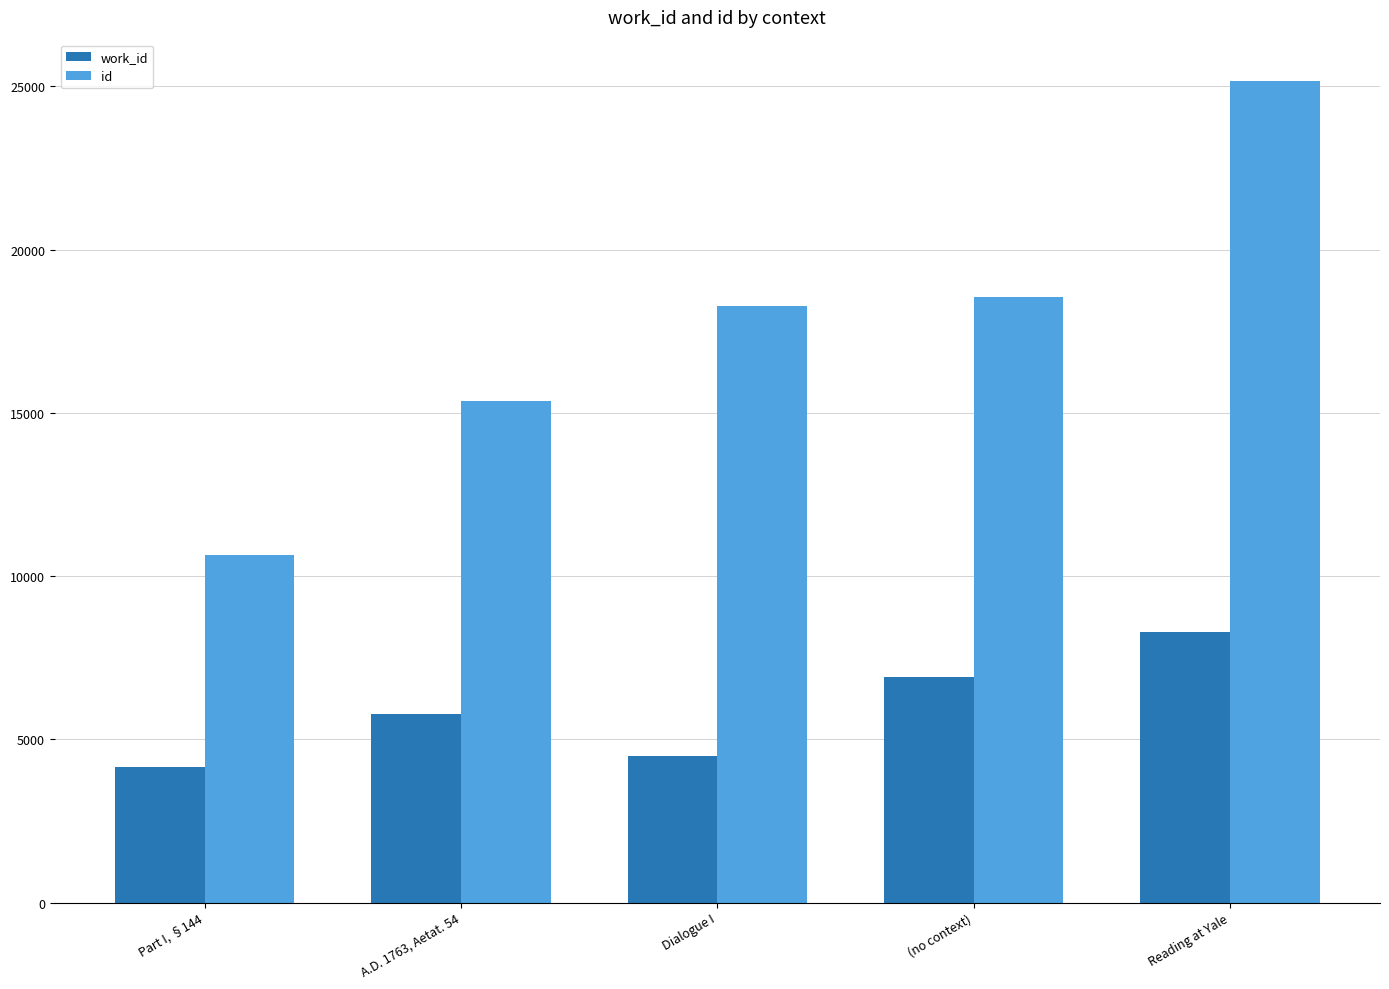

What is the value of the work_id bar at the 4th from the left?

6899